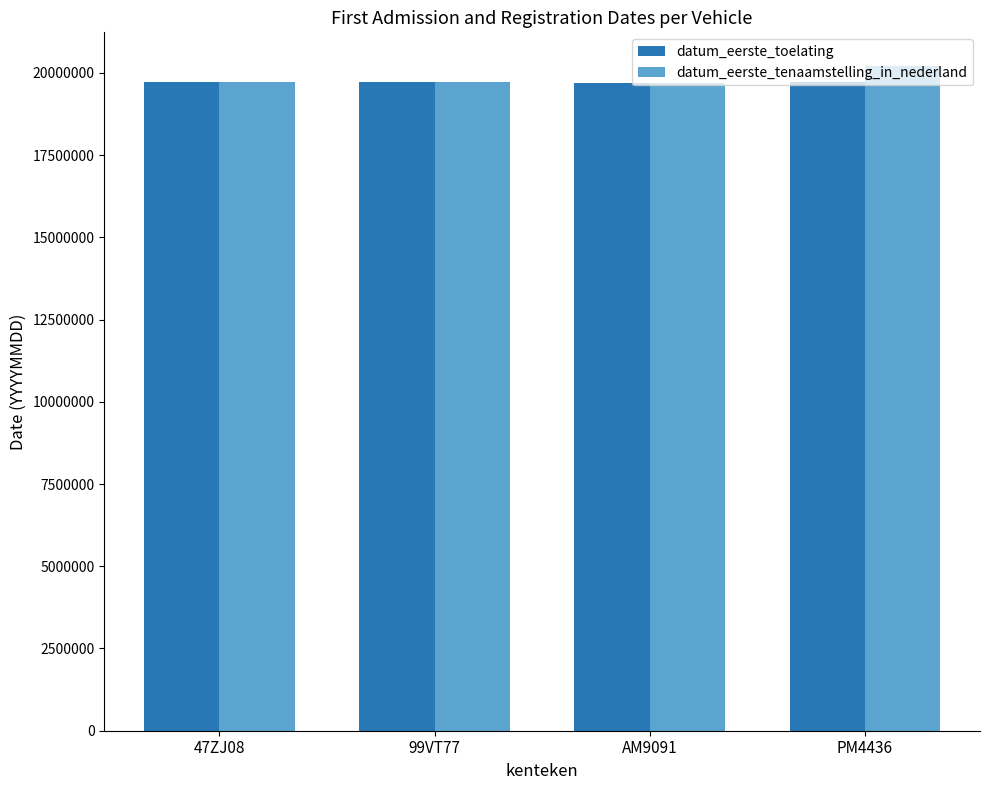

What is the value of the datum_eerste_toelating bar at the 2nd from the left?

19710910